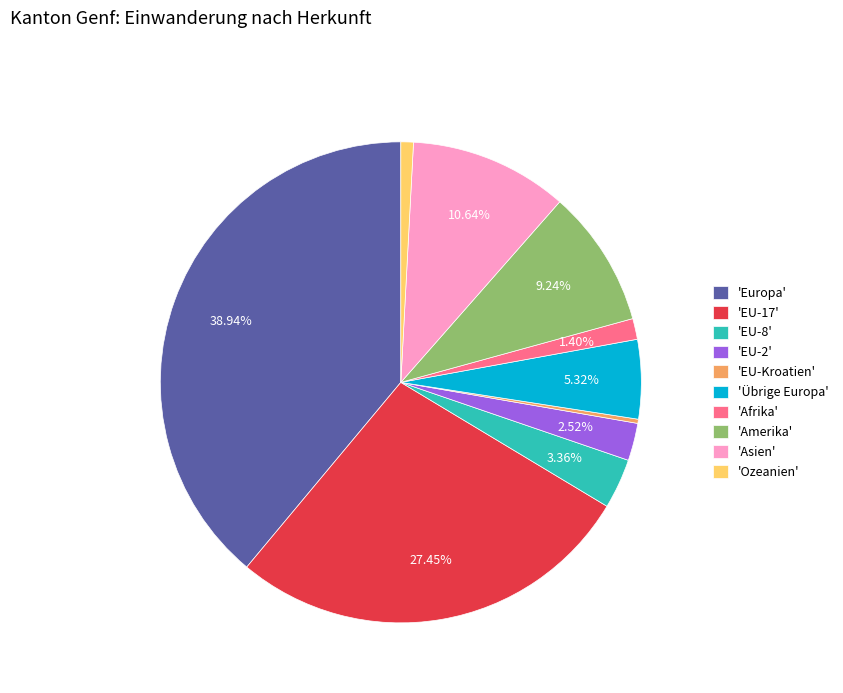

Which has a higher value, 'Amerika' or 'EU-17'?

'EU-17'